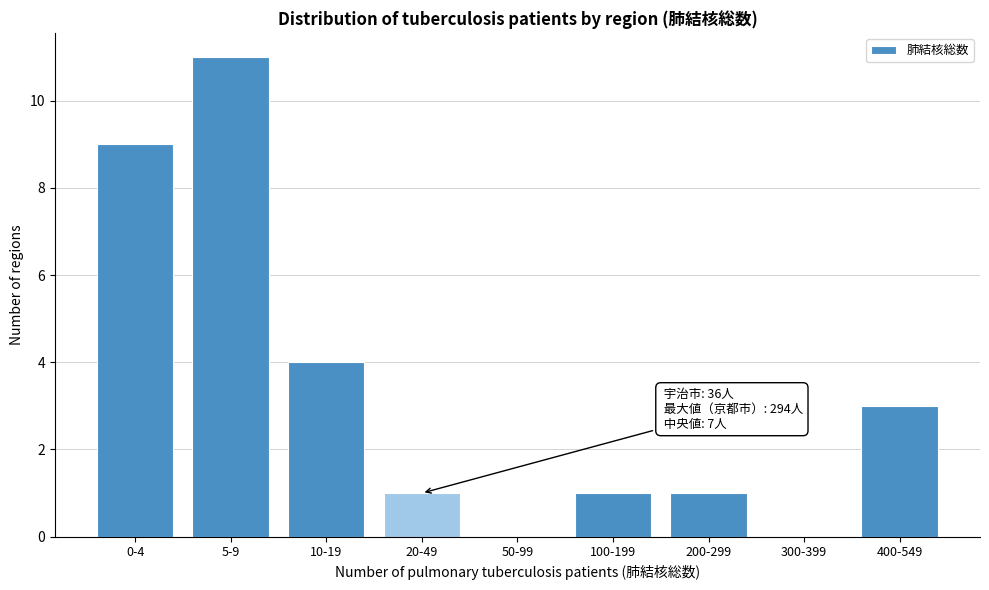

Reading left to right, what are all the values shown in this chart?

0-4=9	5-9=11	10-19=4	20-49=1	50-99=0	100-199=1	200-299=1	300-399=0	400-549=3